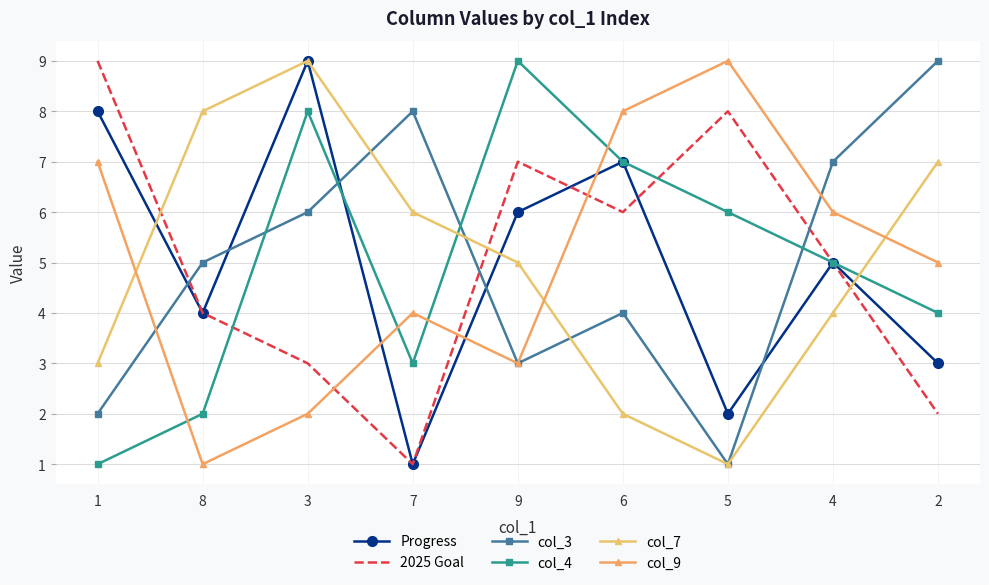

What is the approximate value of col_3 at 5?

1